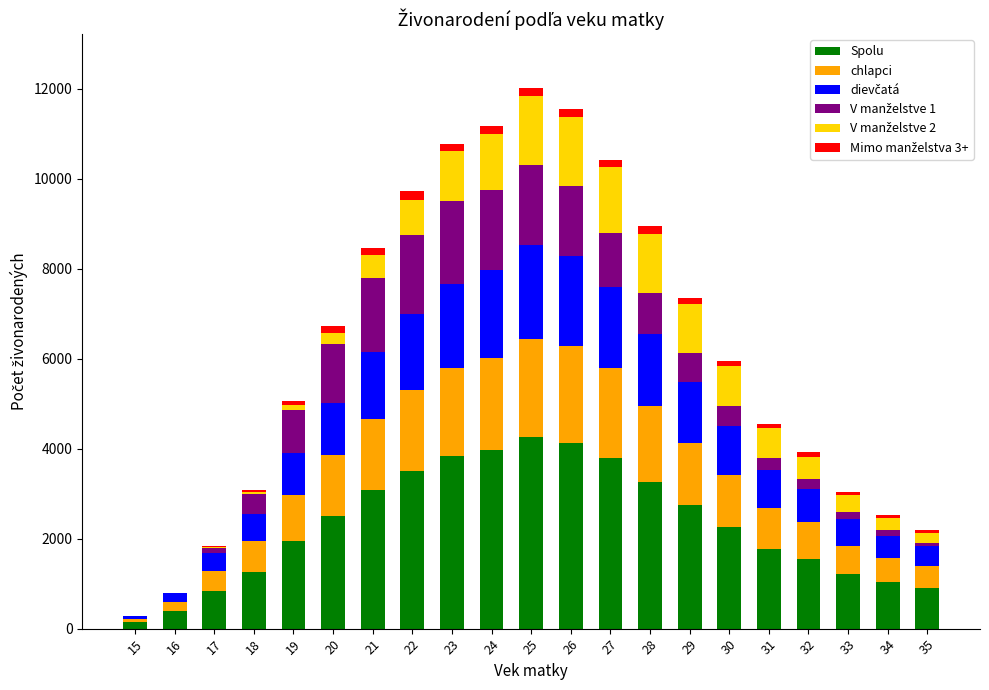

What is the sum of all Spolu values?

48448